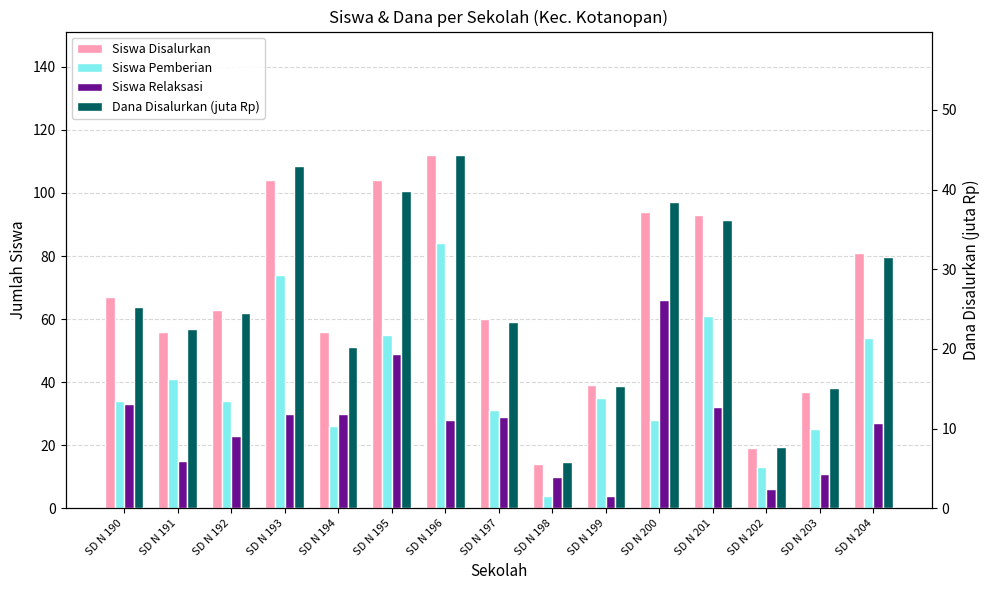

Between SD N 193 and SD N 204, which series saw the biggest shift?

Siswa Disalurkan